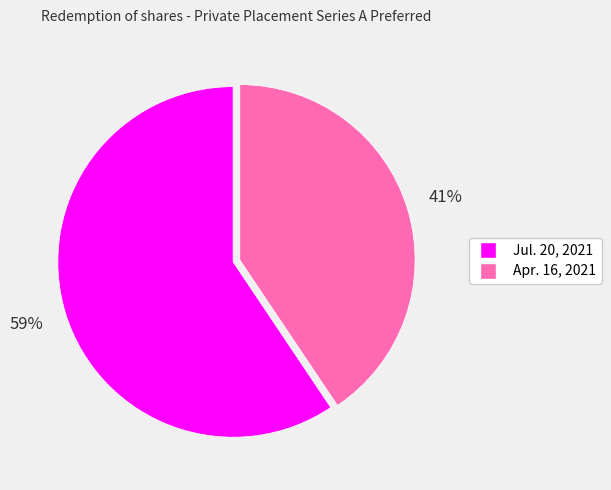

Count the number of slices in the pie.

2